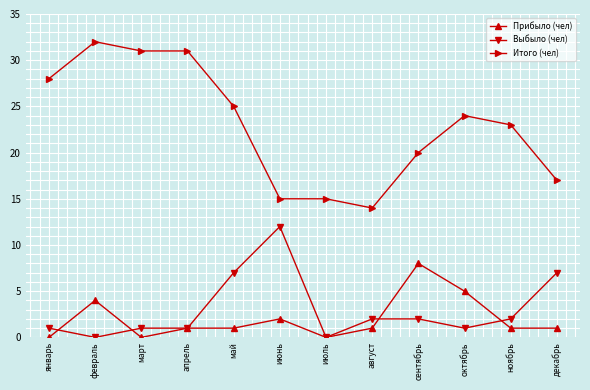

What is the difference between the Итого (чел) values at февраль and январь?

4